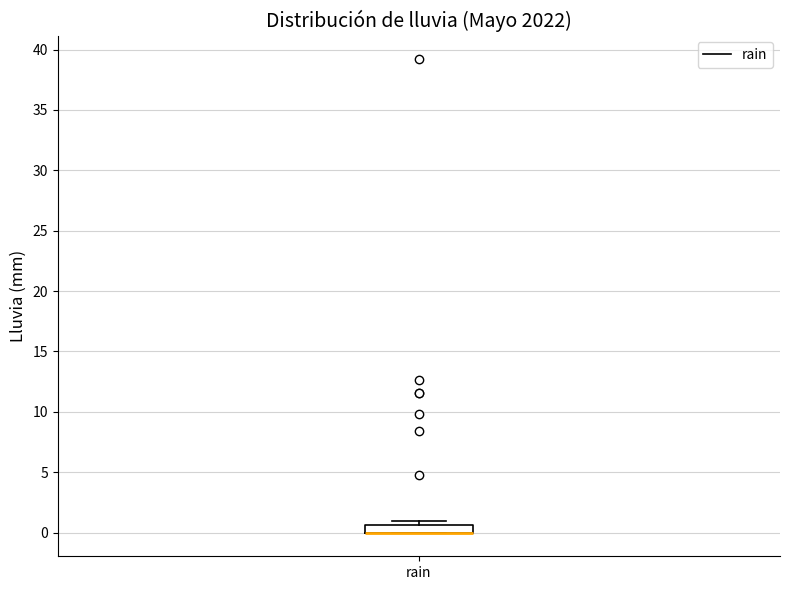

Where is the upper edge of the box for rain on the y-axis? The values are not printed on the chart, so give them approximately, as read against the axis.

0.5